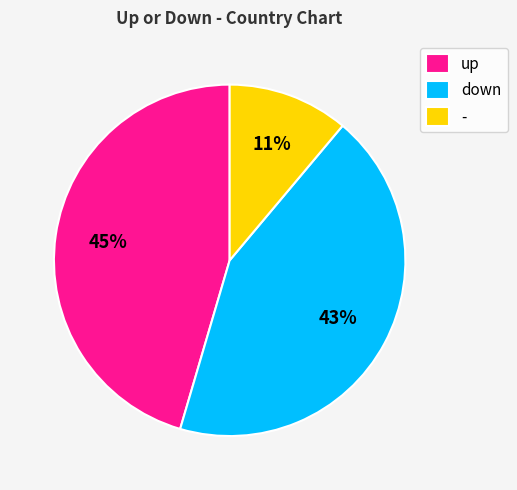

Is there a majority slice in this chart?

No